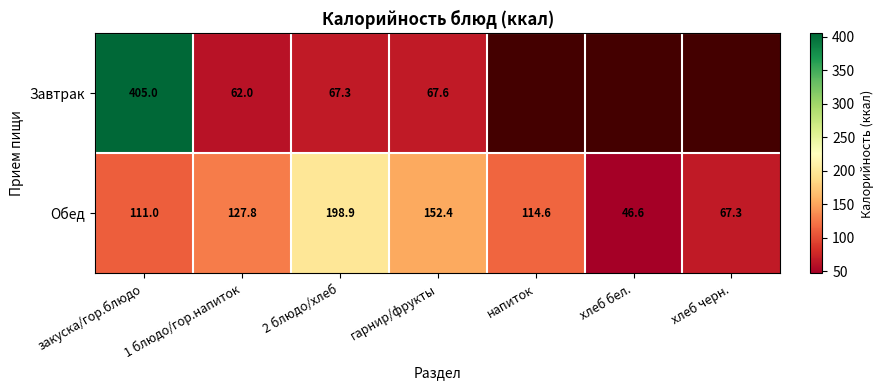

The Завтрак series shows 98.8 at 1 блюдо/гор.напиток. True or false?

False